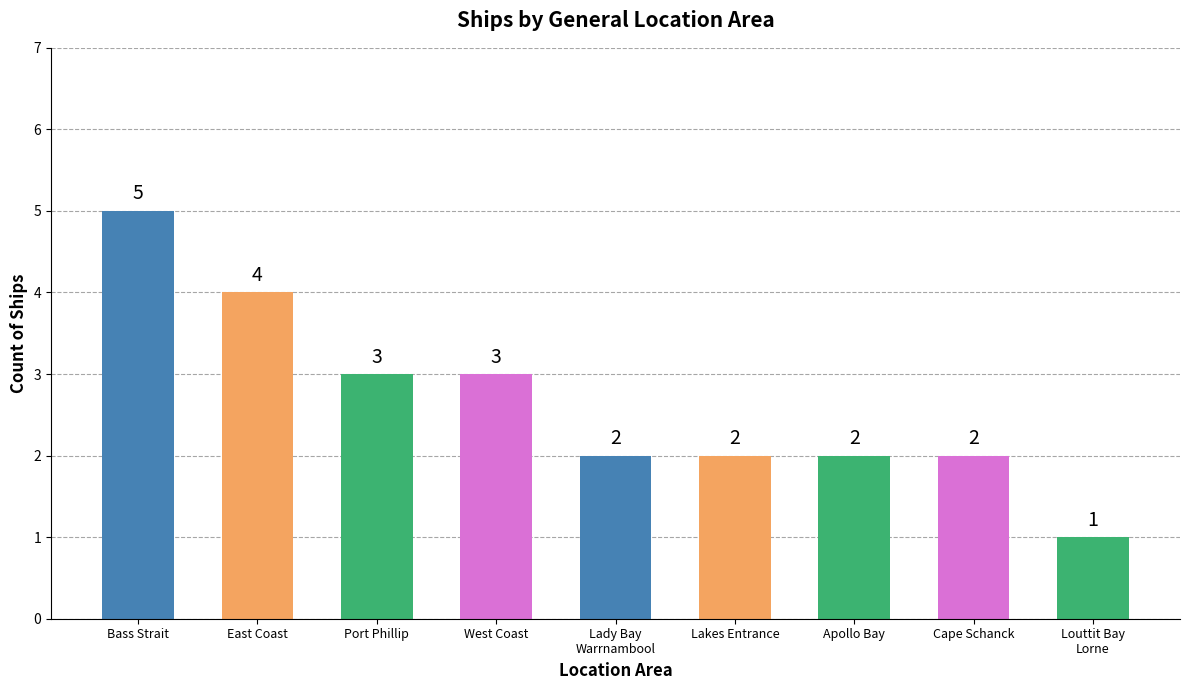

How many values are between 2 and 3?

6